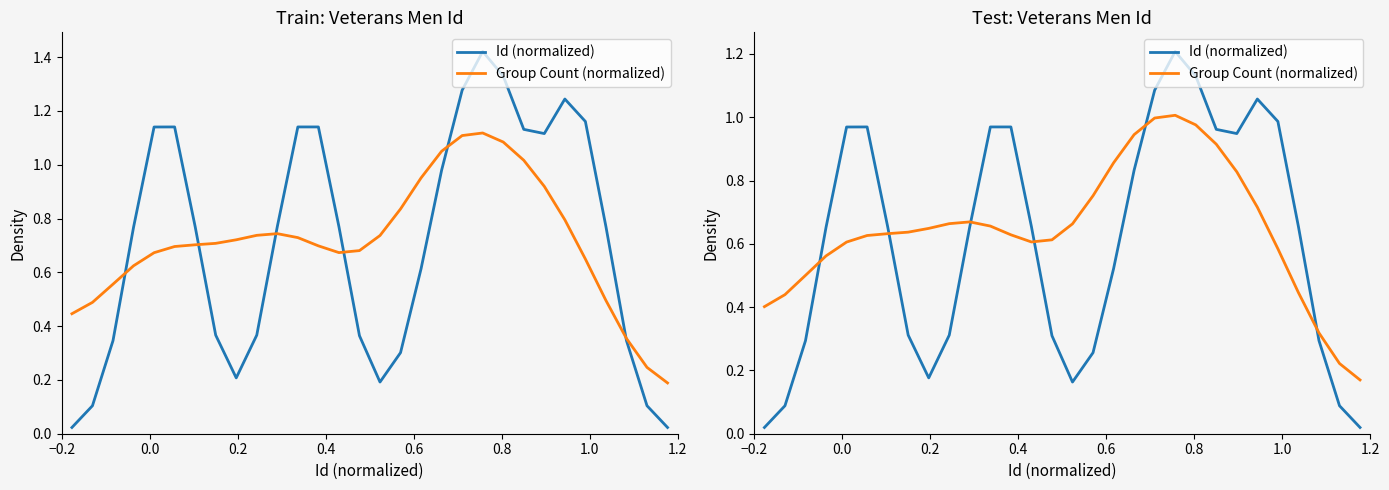

Reading left to right, what are all the values shown in this chart?

Id (normalized): 0.0	0.1	0.3	0.7	1.0	1.0	0.7	0.3	0.2	0.3	0.7	1.0	1.0	0.7	0.3	0.2	0.3	0.5	0.8	1.1	1.2	1.1	1.0	0.9	1.1	1.0	0.7	0.3	0.1	0.0
Group Count (normalized): 0.4	0.4	0.5	0.6	0.6	0.6	0.6	0.6	0.6	0.7	0.7	0.7	0.6	0.6	0.6	0.7	0.8	0.9	0.9	1.0	1.0	1.0	0.9	0.8	0.7	0.6	0.4	0.3	0.2	0.2